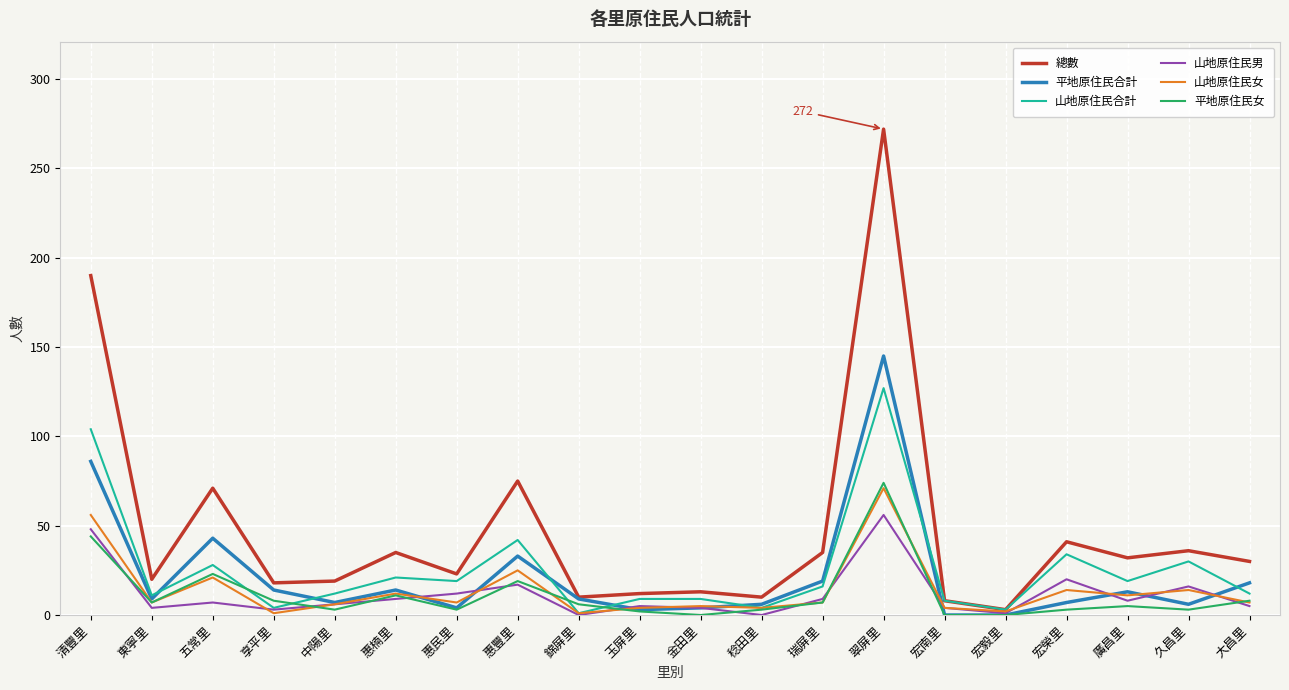

Which series has the widest spread of values?

總數